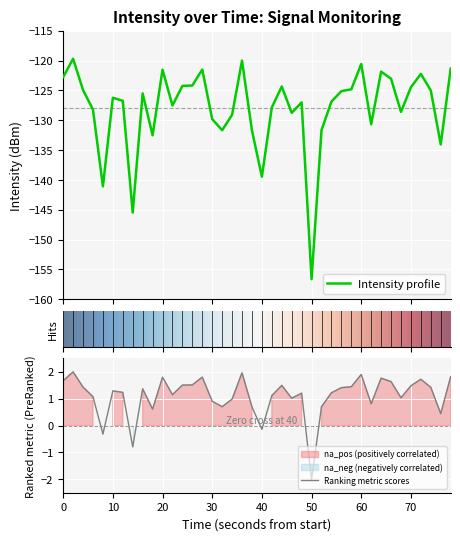

Does the chart display data point markers on the line(s)?

No